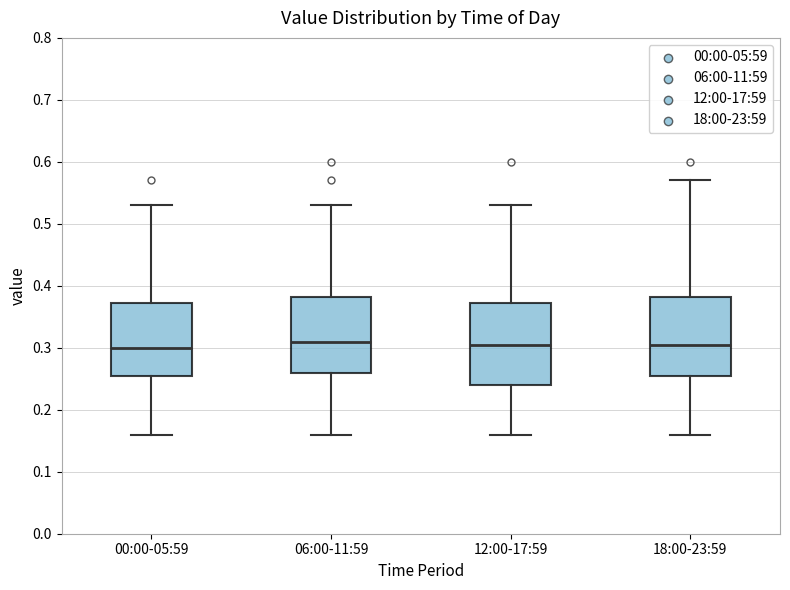

Where is the lower edge of the box for 18:00-23:59 on the y-axis? The values are not printed on the chart, so give them approximately, as read against the axis.

0.26